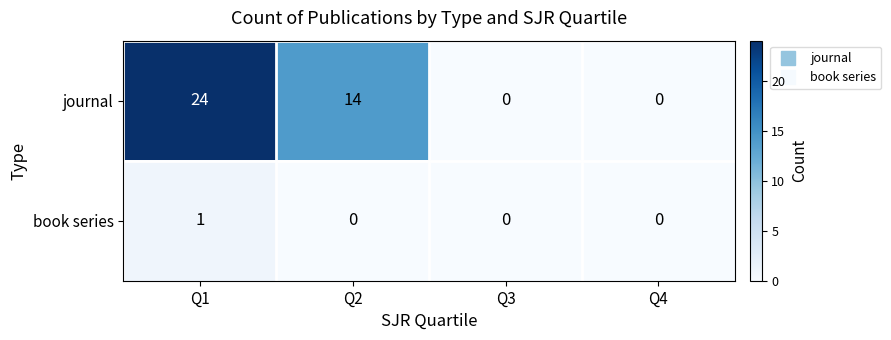

The value of journal at Q3 is -15. True or false?

False